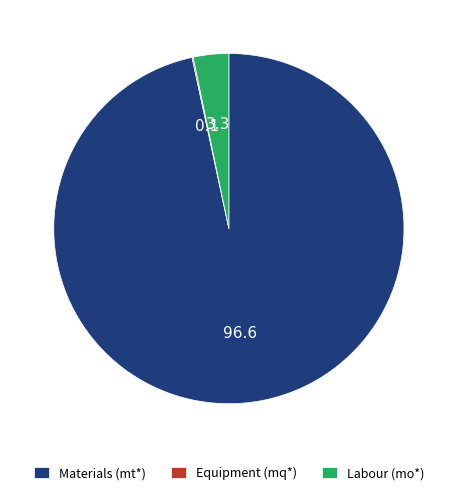

What is the largest slice in the pie chart?

Materials (mt*)